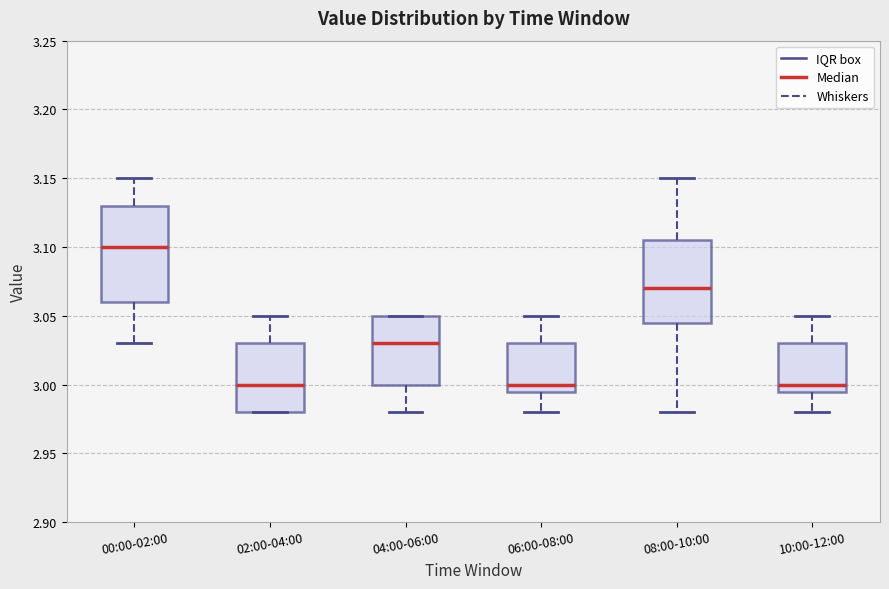

Which box has the highest median line?

00:00-02:00